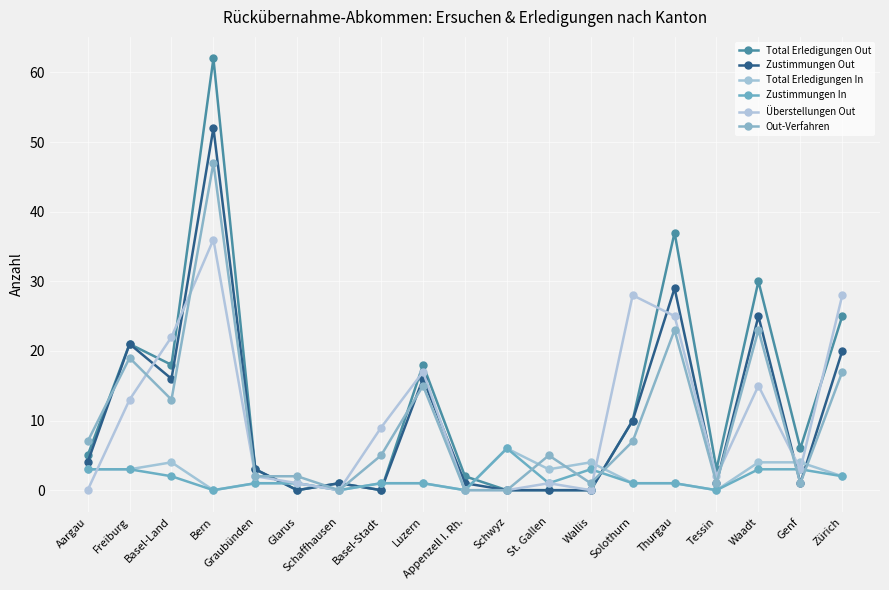

Does the chart have visible grid lines?

Yes